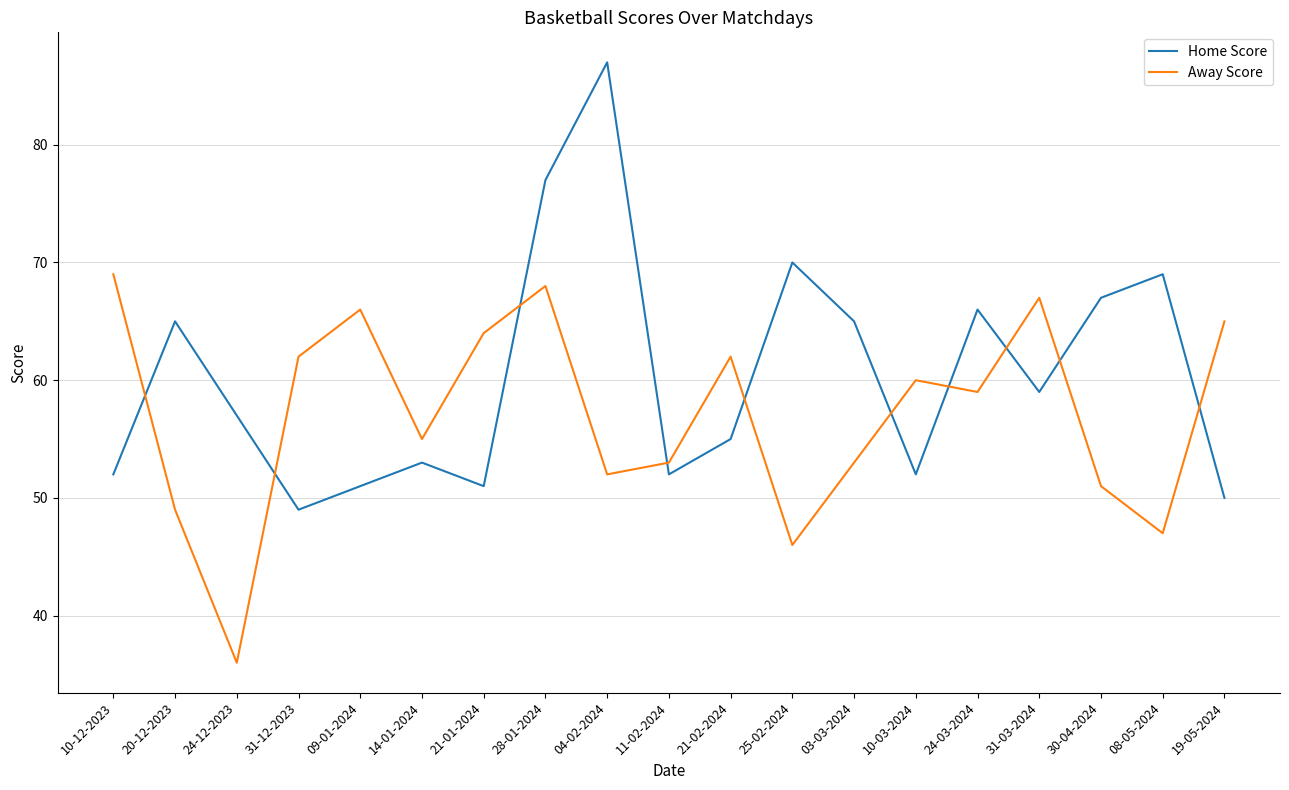

At which category does Away Score reach its first local peak?

09-01-2024